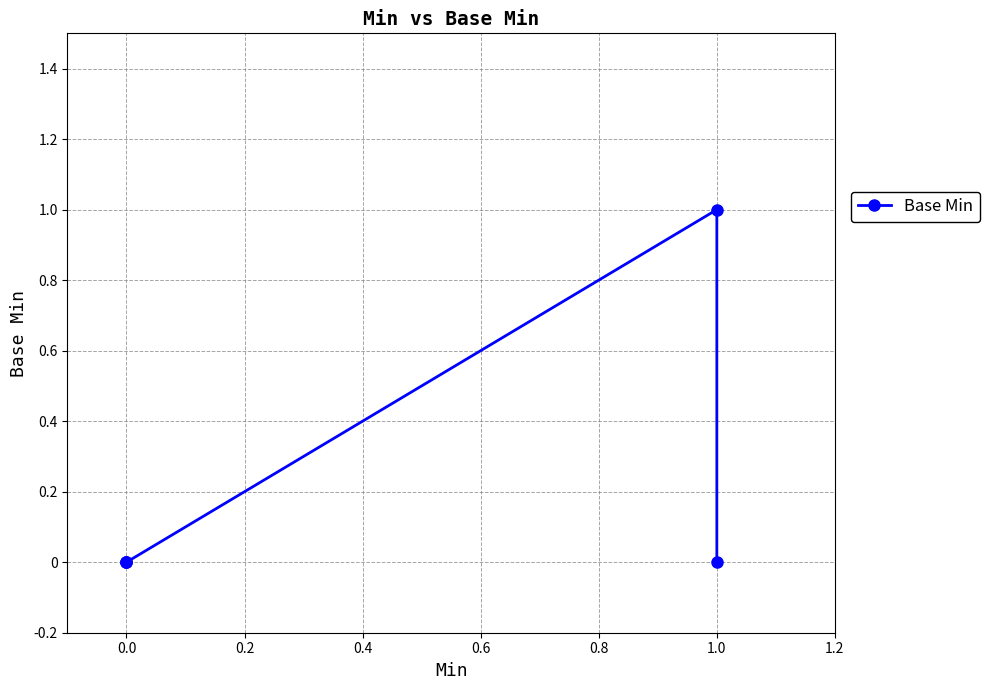

True or false: the data has more than 2 interior local peaks.

False